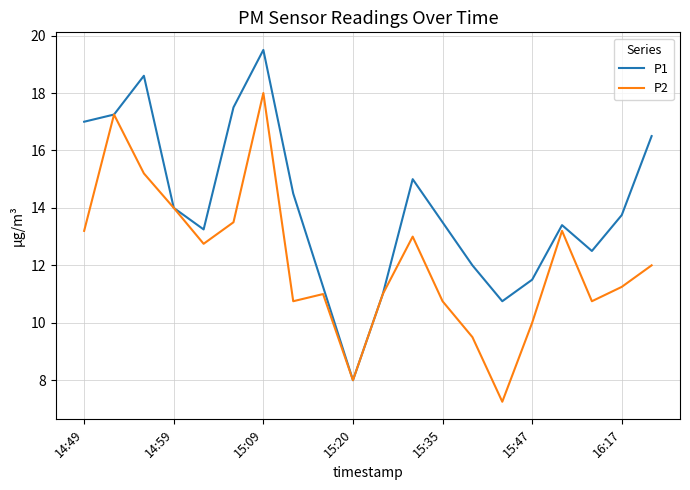

Which series has the largest range (max minus min)?

P1